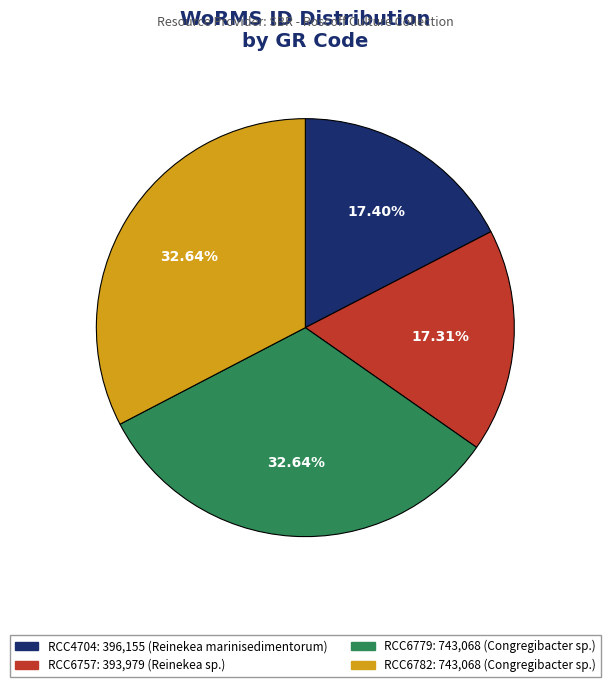

Is it true that RCC6779 is 33% of the pie?

True